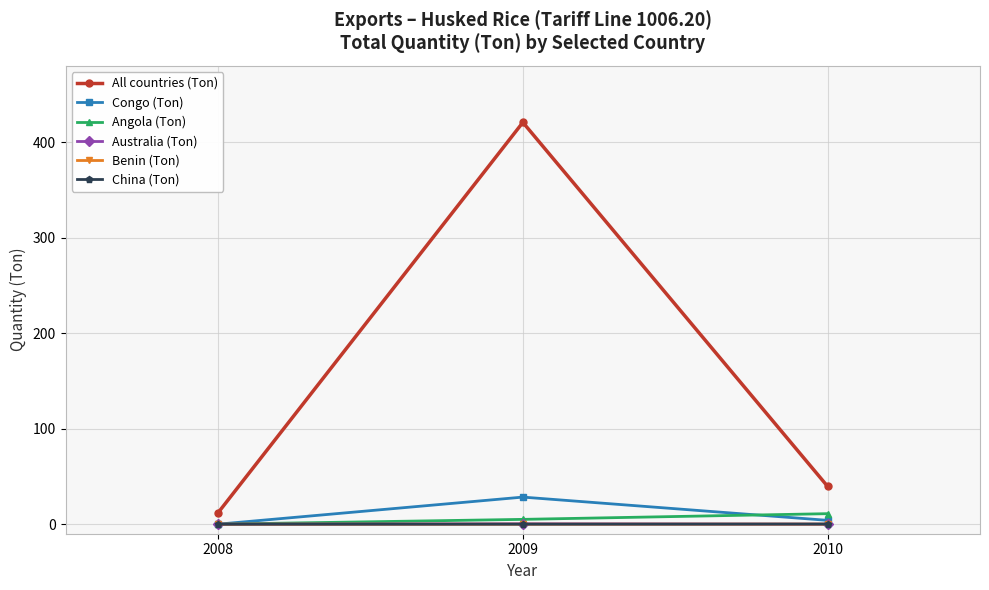

What is the difference between the maximum and minimum values in the Congo (Ton) series?

28.3